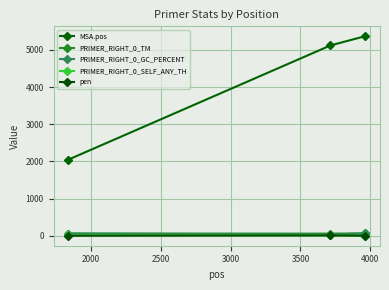

Which series has the largest total across all categories?

MSA.pos